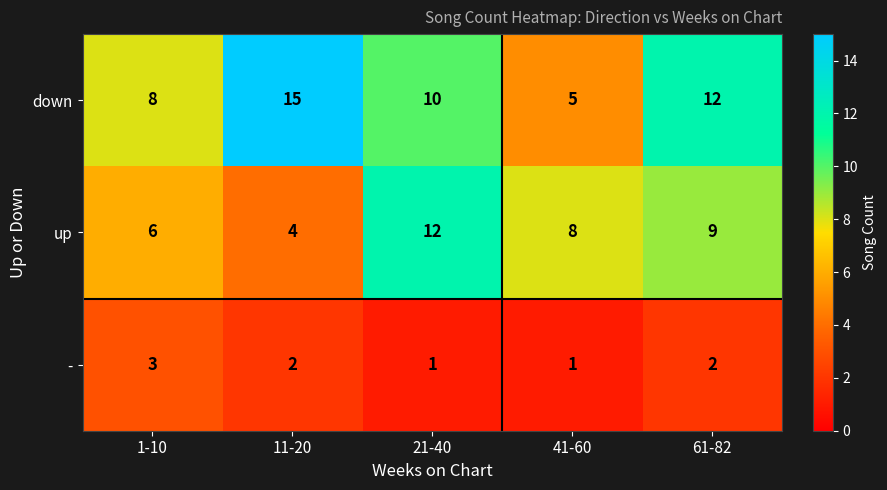

At which label does down first exceed 10?

11-20